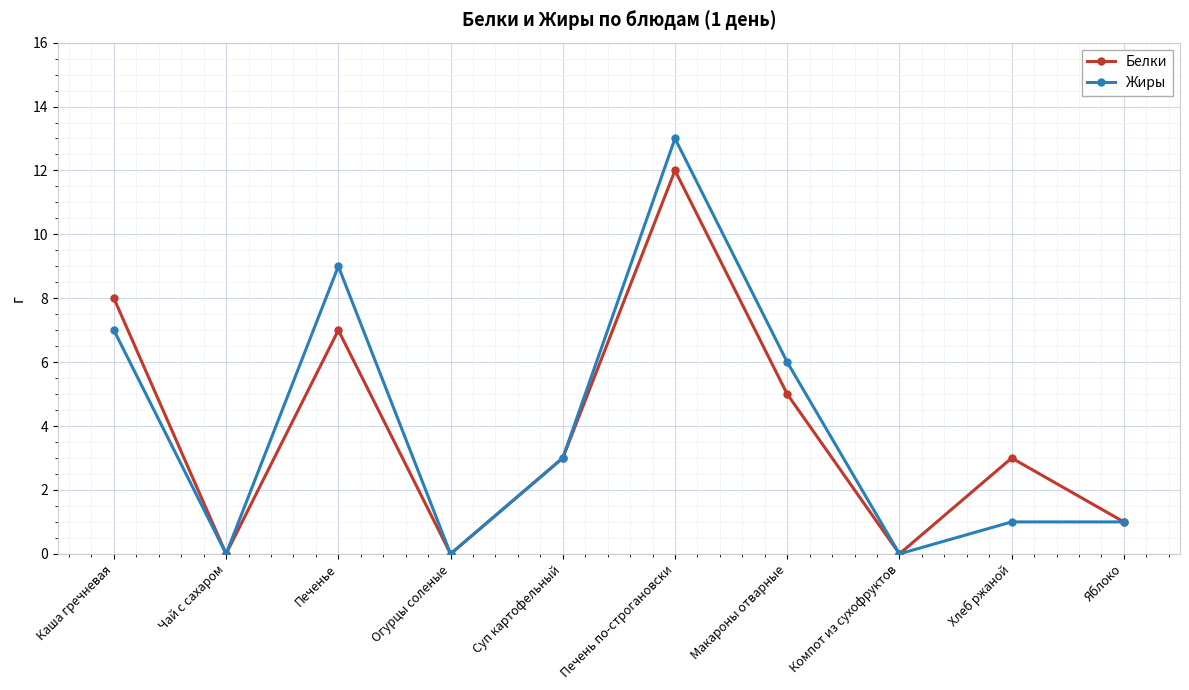

Rank the series by their maximum value, from lowest to highest.

Белки, Жиры